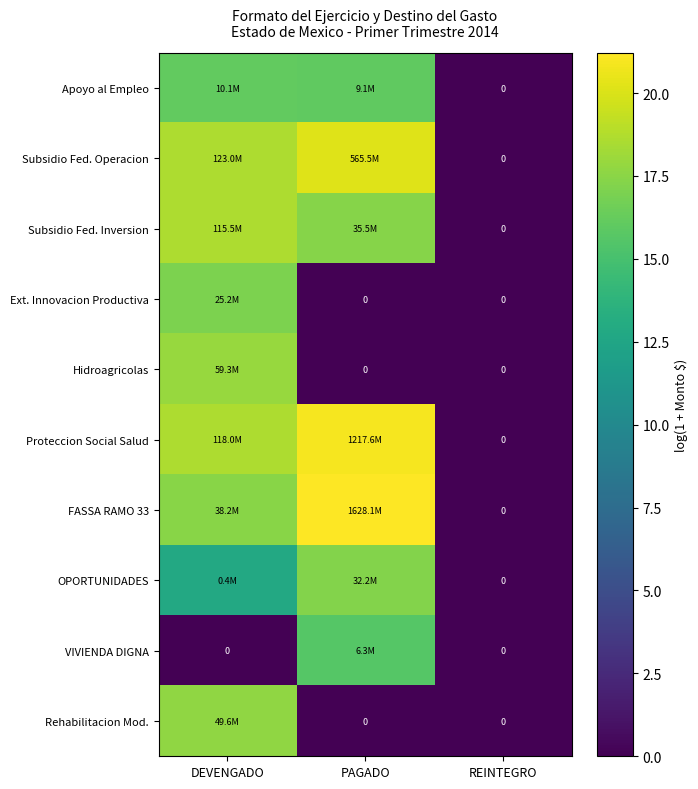

Which series has the largest range (max minus min)?

FASSA RAMO 33